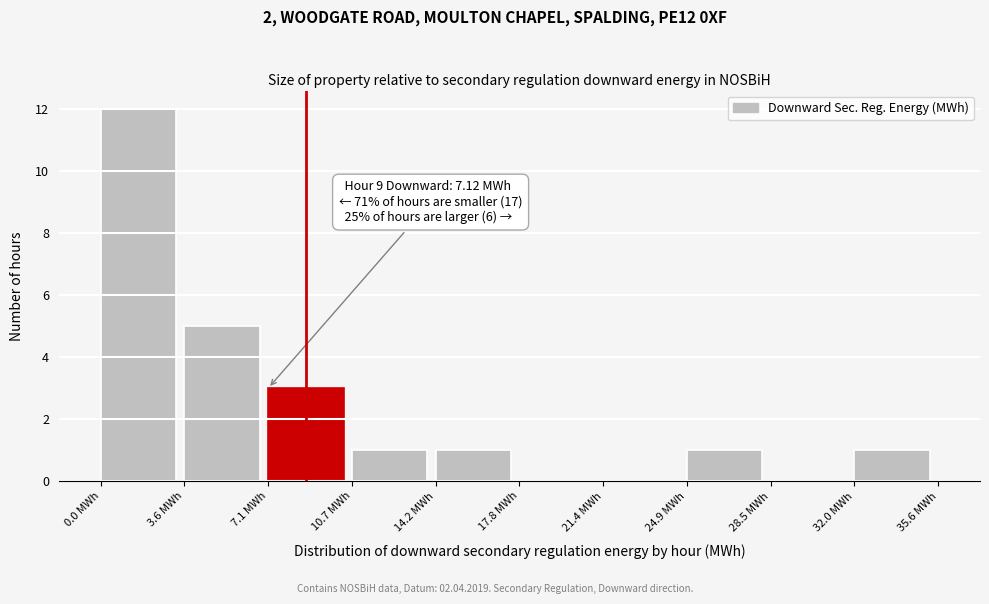

Over which range of the x-axis is the bar tallest?

0.0 to 3.5